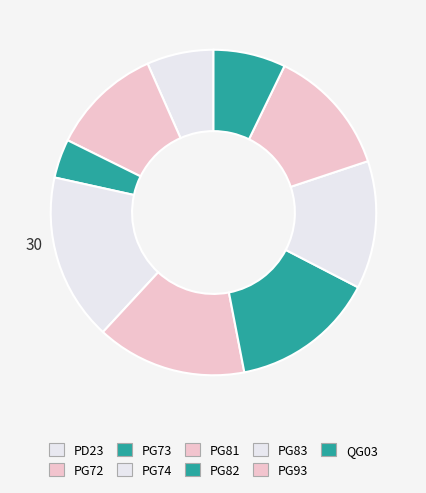

How many slices are in this pie chart?

9